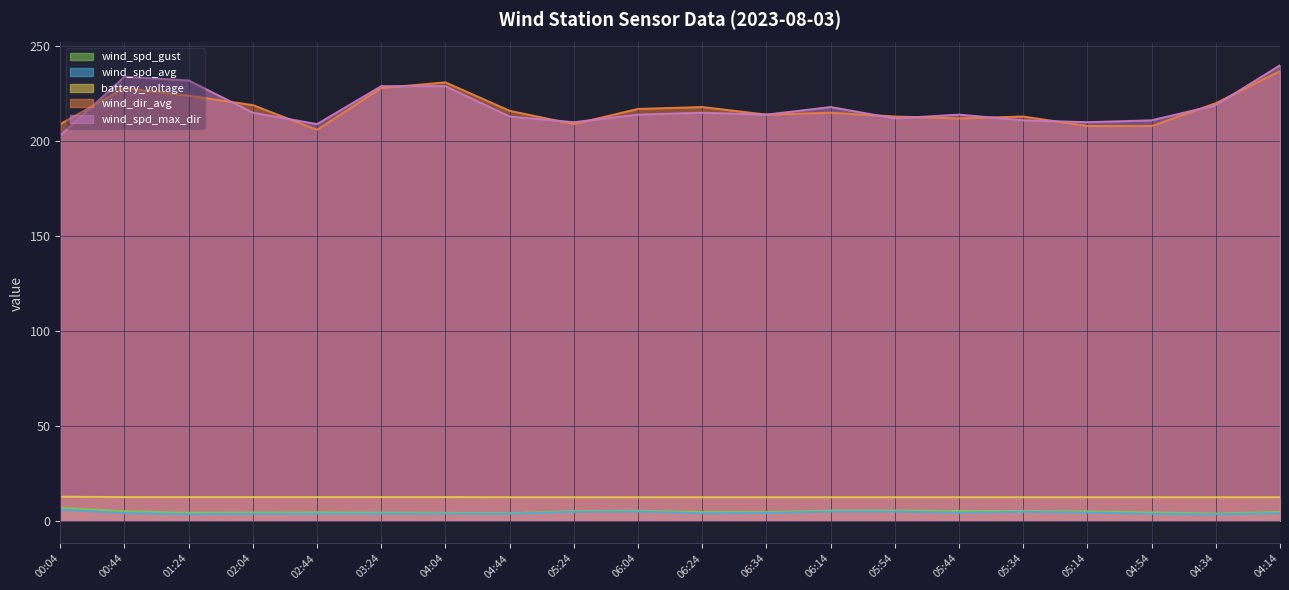

List the labels in order of wind_spd_gust value, largest first.

00:04, 05:54, 06:14, 06:04, 05:44, 05:34, 05:24, 00:44, 05:14, 04:14, 06:24, 06:34, 02:44, 04:54, 02:04, 03:24, 01:24, 04:04, 04:44, 04:34